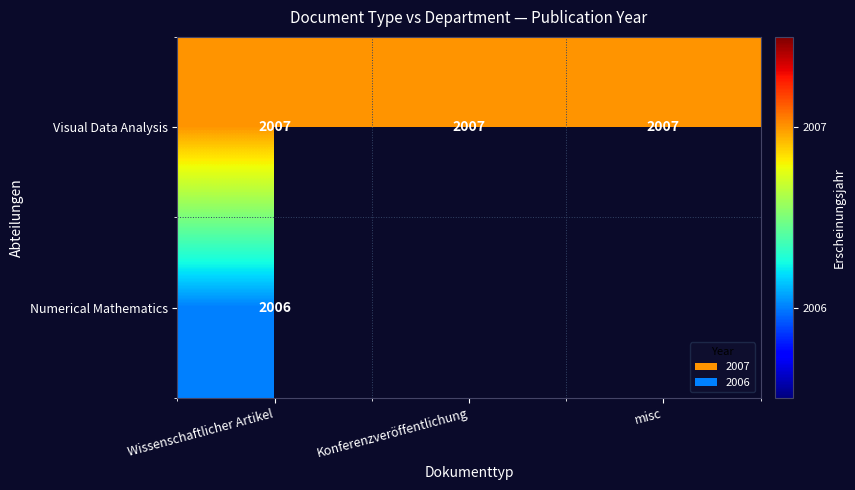

What is the lowest value of the Visual Data Analysis series?

2007